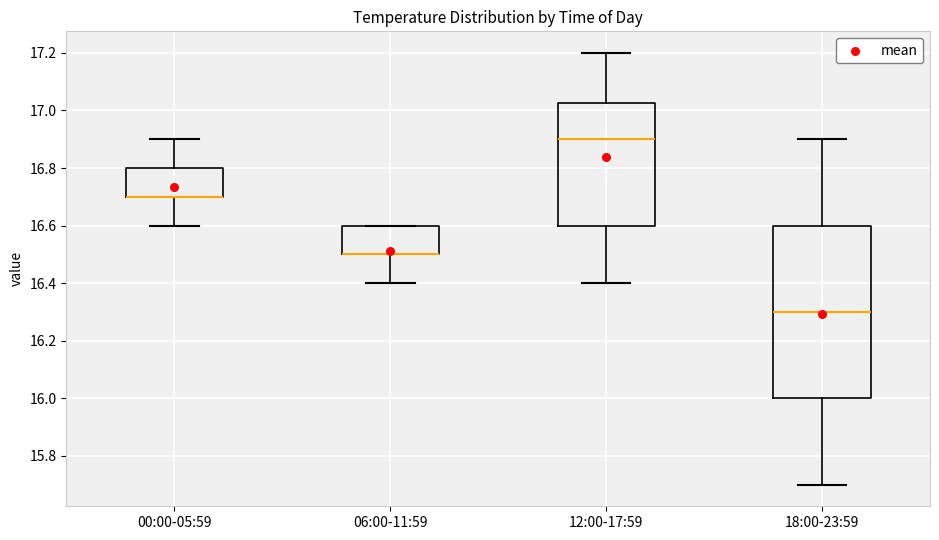

Which box is the tallest, from its lower edge to its upper edge?

18:00-23:59